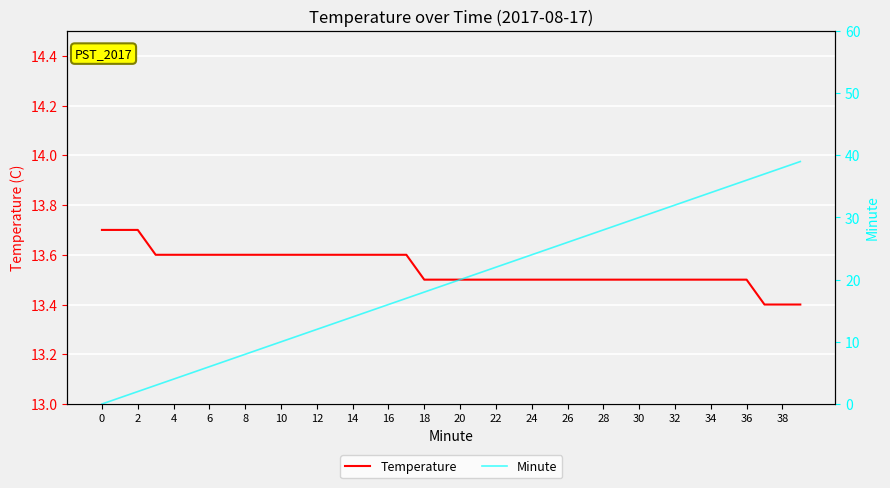

The value of Minute at 0 is 26.3. True or false?

False